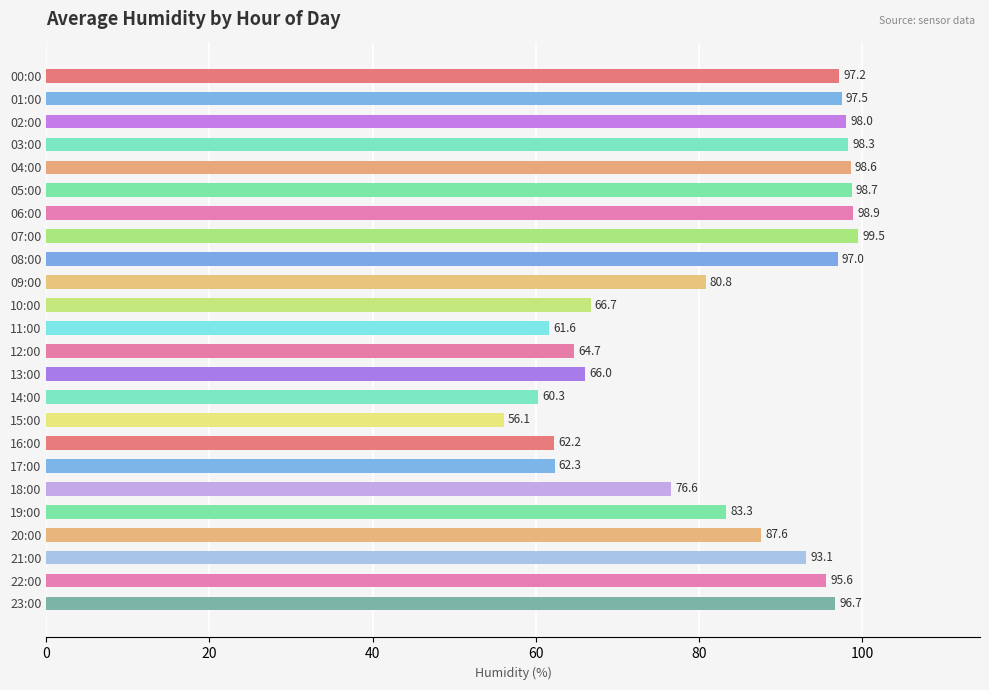

What is the sum of all values?

1997.3